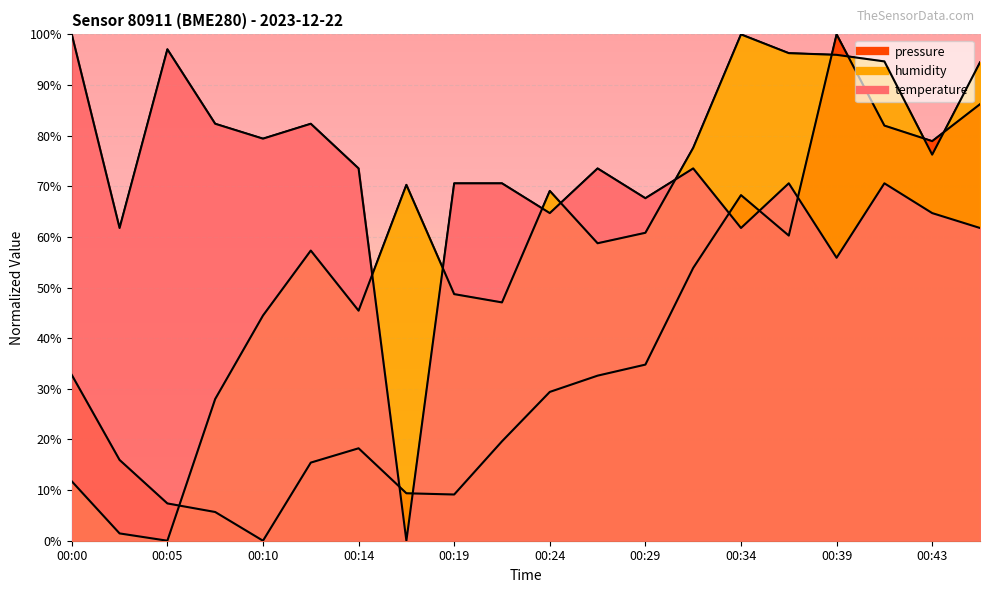

What is the approximate value of temperature at 00:12?

82.4